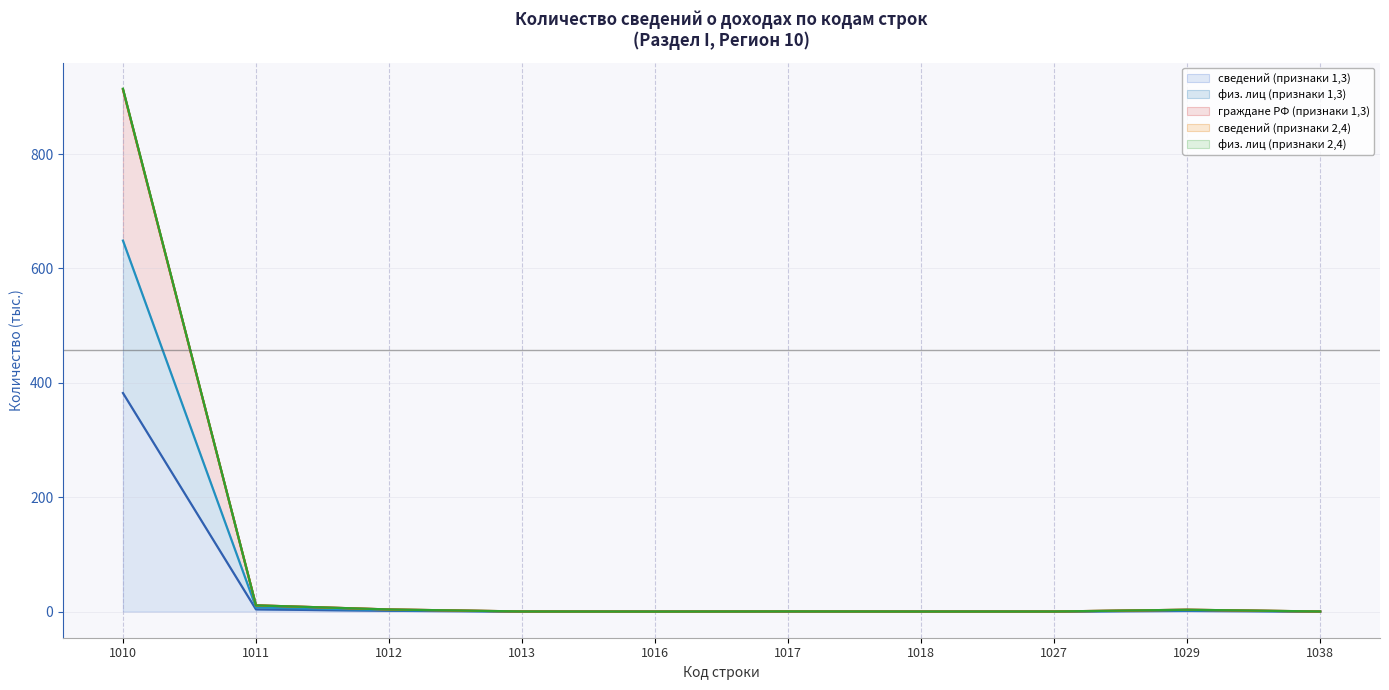

Does the chart display data point markers on the line(s)?

No